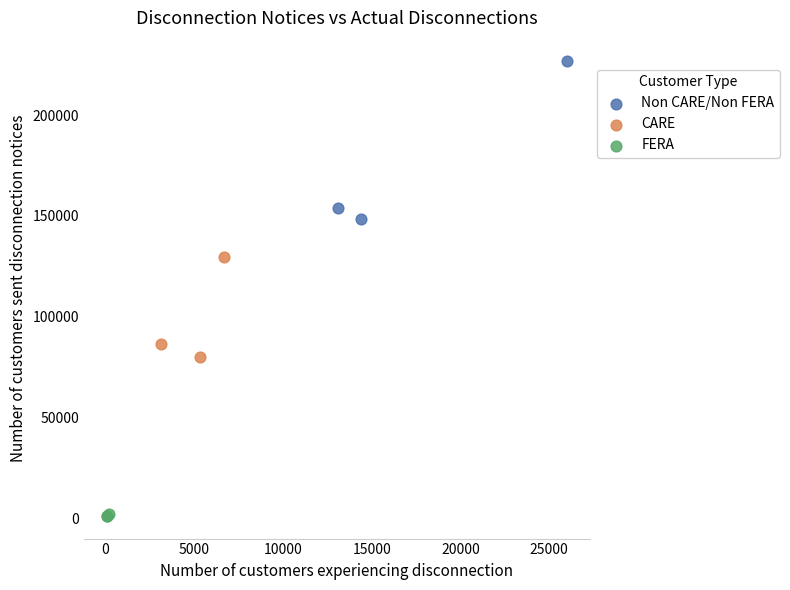

Which series reaches the minimum Y coordinate?

FERA